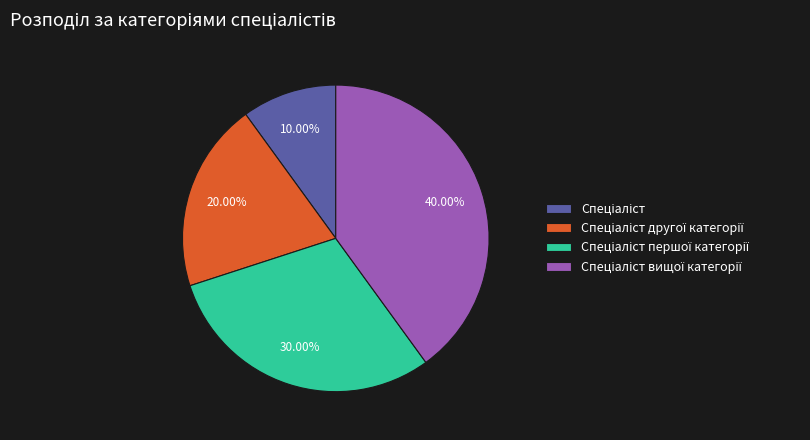

Is there a majority slice in this chart?

No